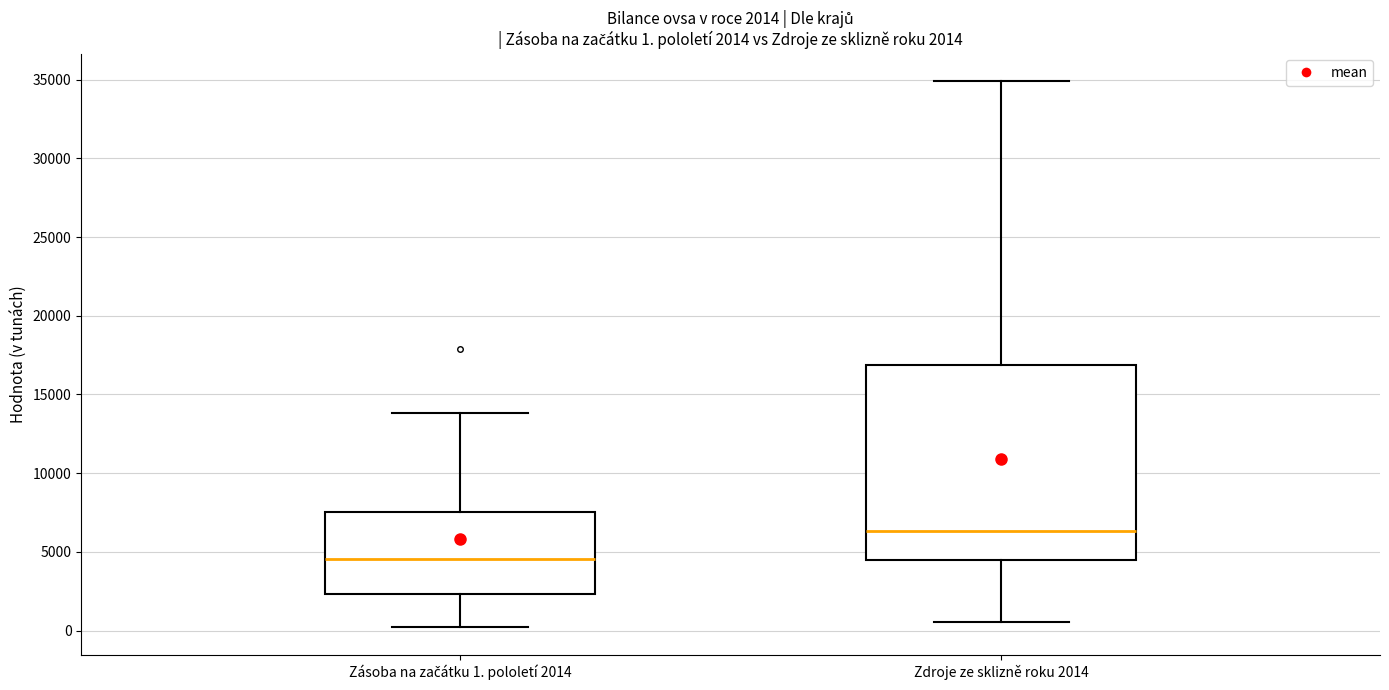

Comparing the boxes themselves (not the whiskers), which one is the tallest?

Zdroje ze sklizně roku 2014